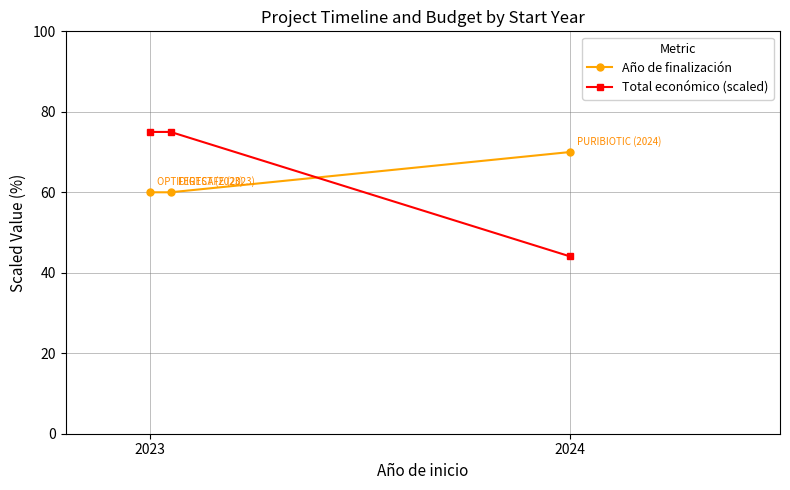

Which category has the lowest value in the Año de finalización series?

2023